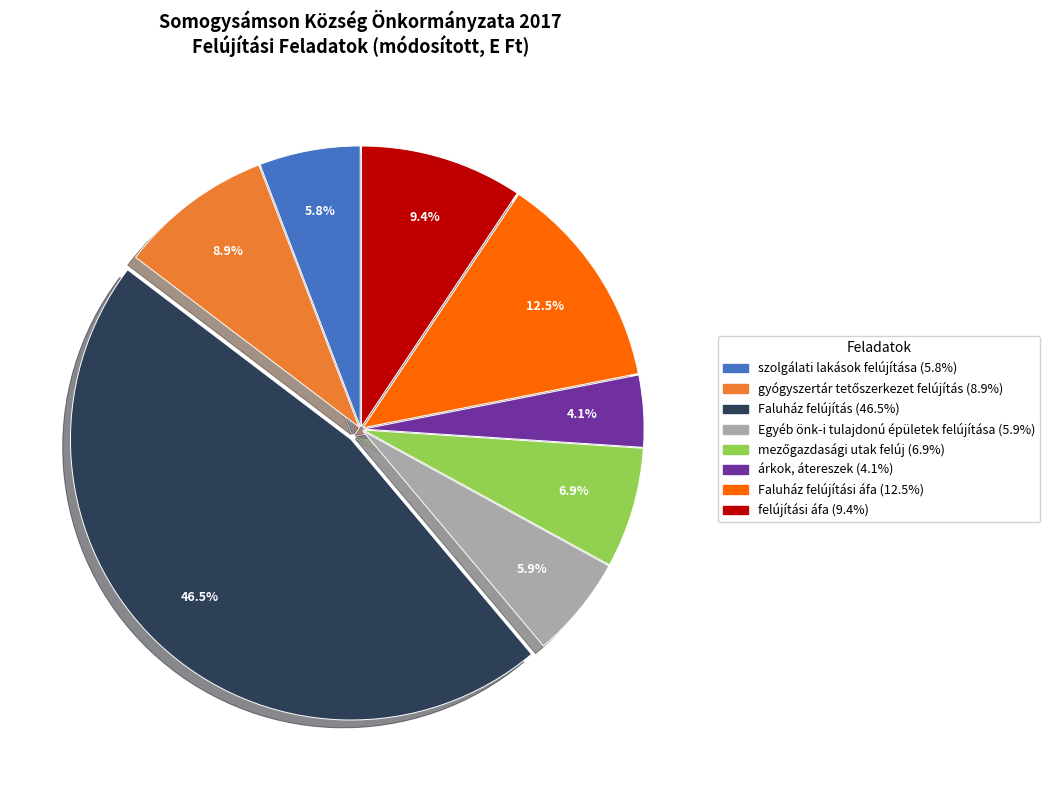

Does any single category account for the majority?

No